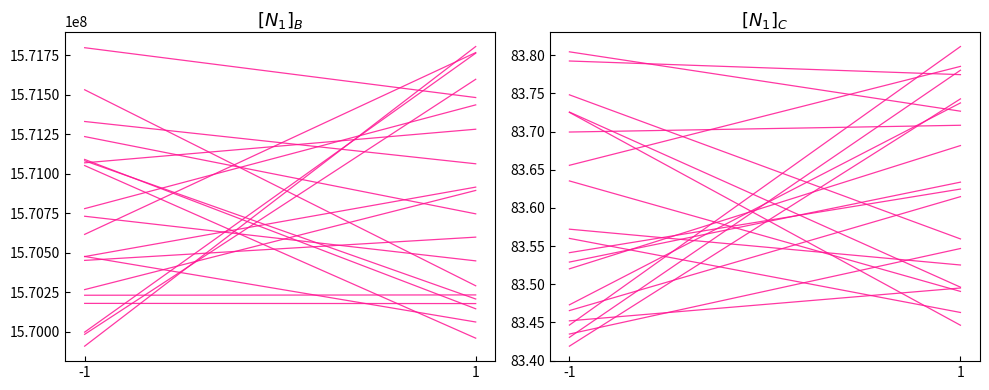

Between 1 and -1, which is larger?

1